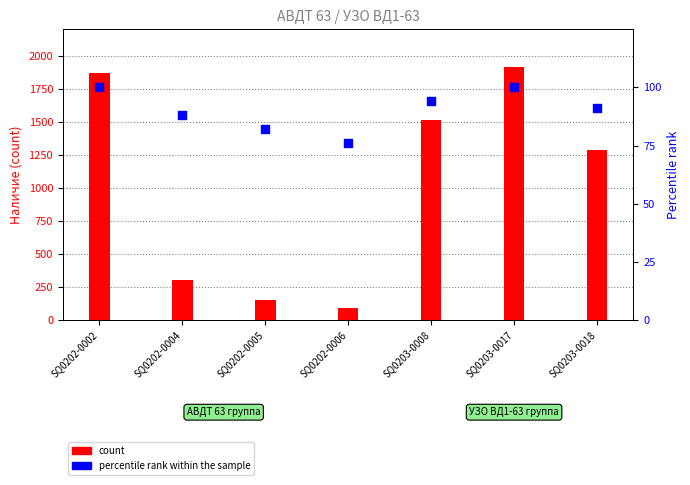

Which series contains the highest Y value?

count